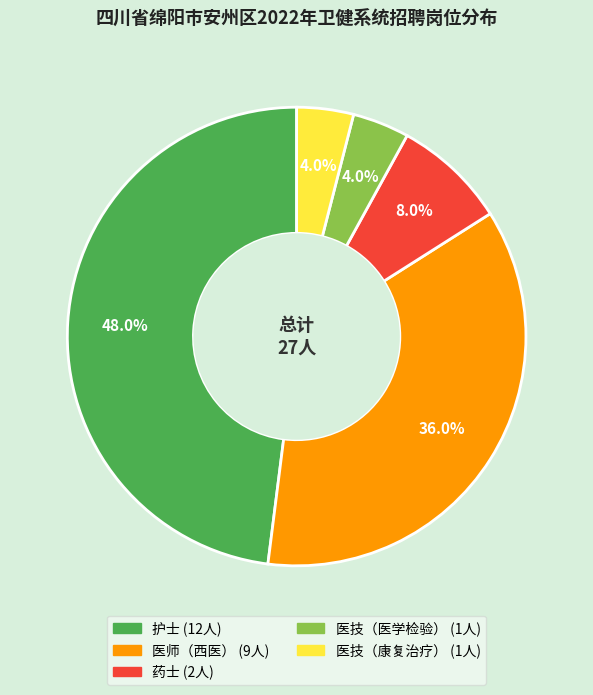

Which has a higher value, 医技（医学检验） or 医师（西医）?

医师（西医）